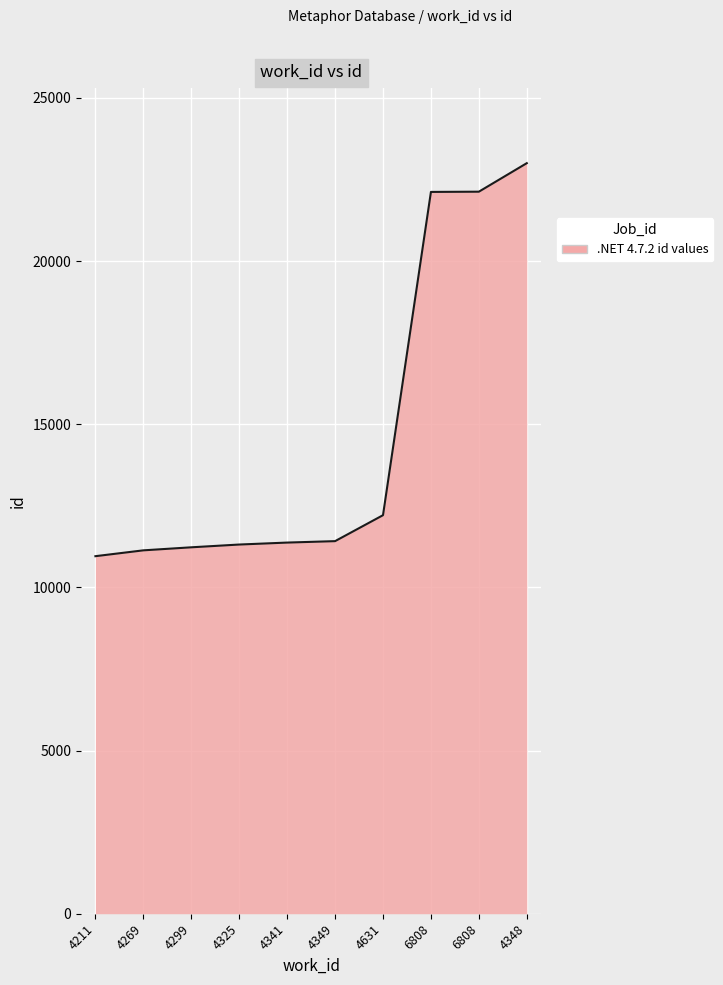

How many lines are shown in the chart?

1